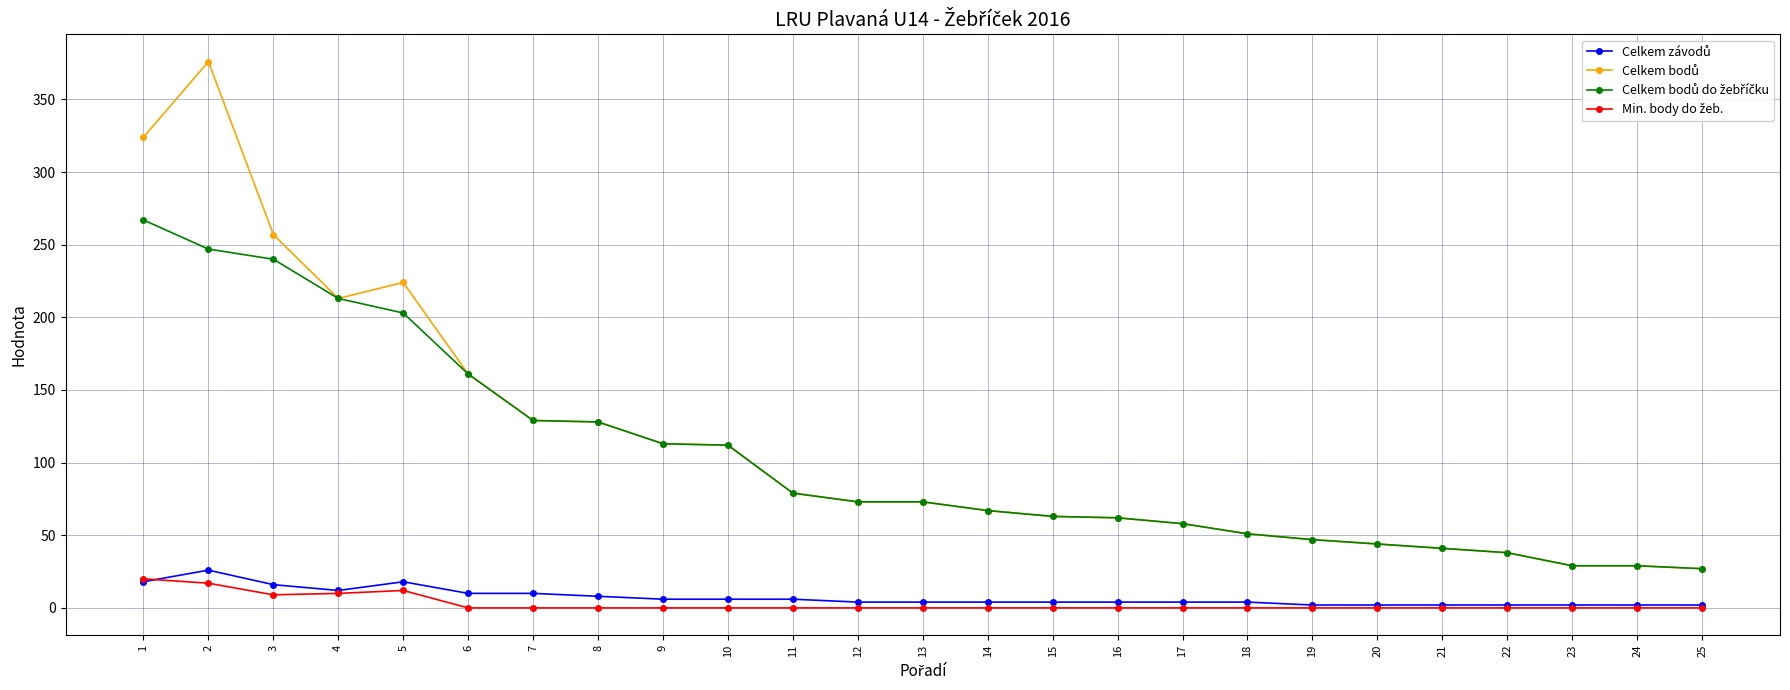

At which label is Celkem bodů closest to 201?

4